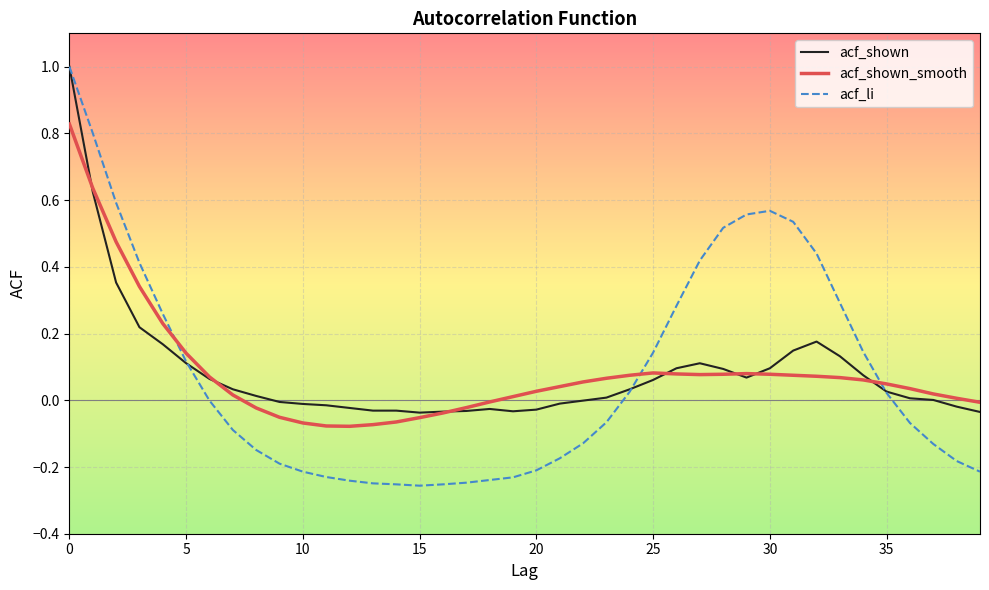

What is the sum of all acf_shown_smooth values?

3.3